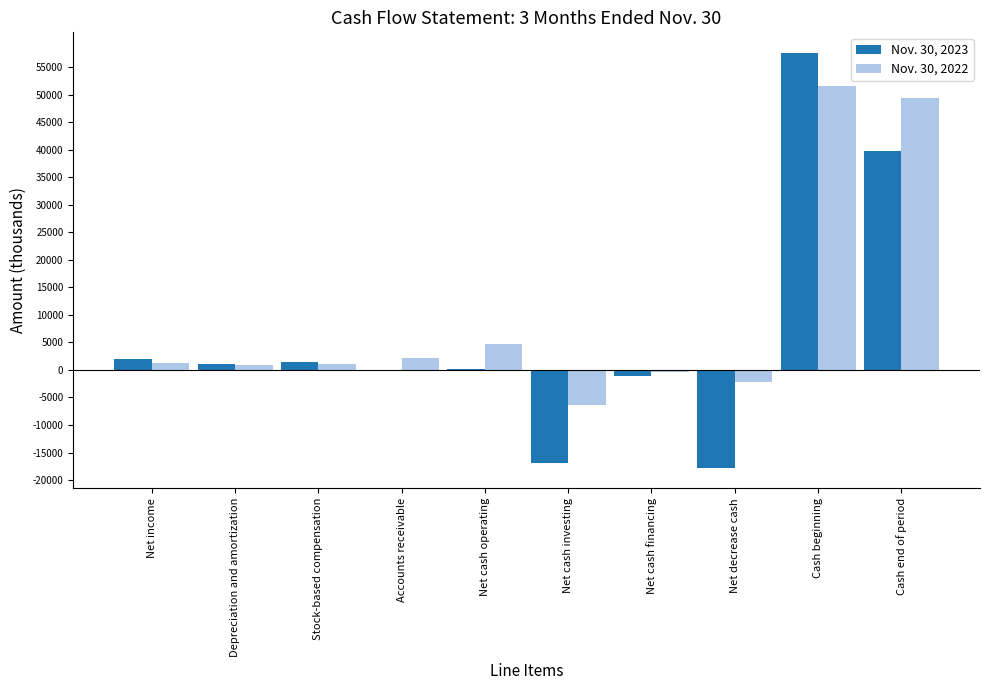

Which category has the highest value in the Nov. 30, 2023 series?

Cash beginning